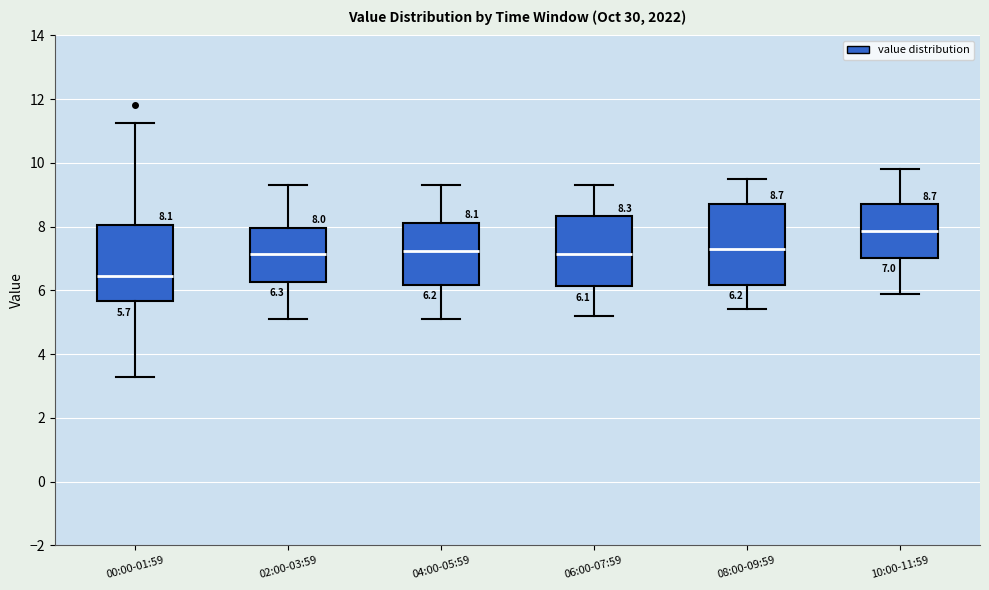

Which box's median line is the lowest?

00:00-01:59